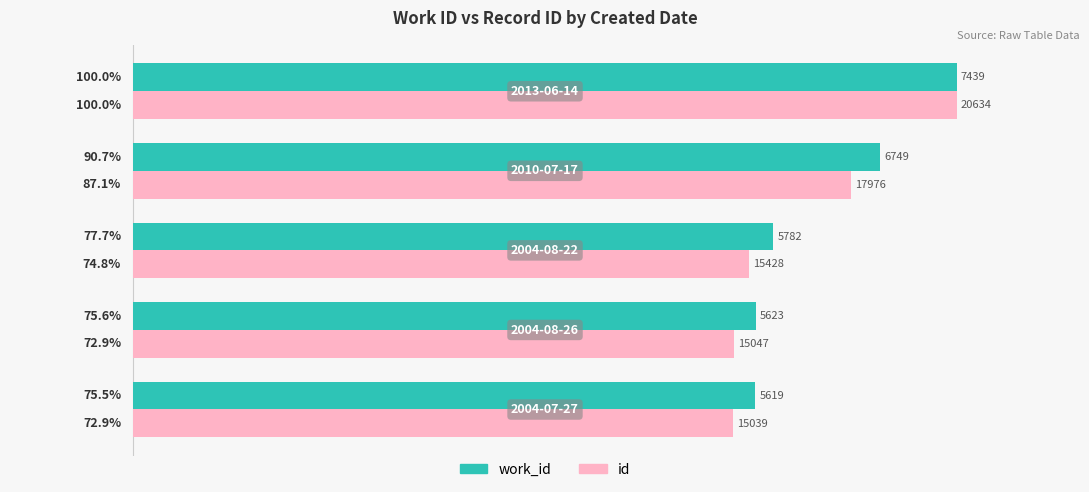

What is the minimum value shown in the chart?

72.9